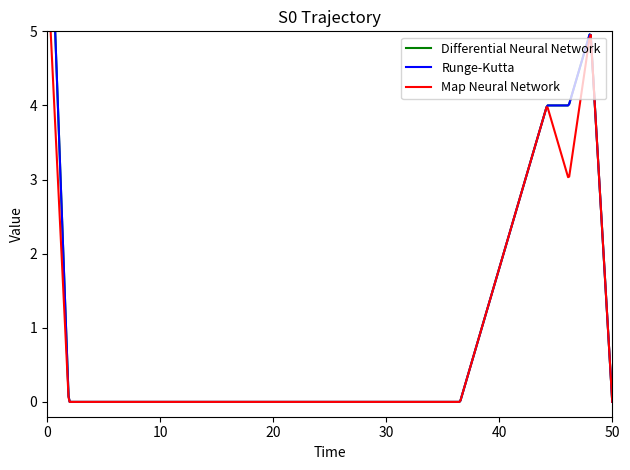

True or false: Map Neural Network and Differential Neural Network cross at least once.

False